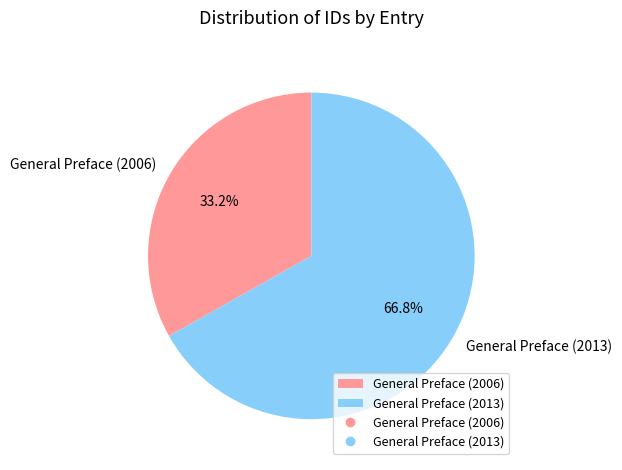

Is there any slice that represents more than half of the pie?

Yes